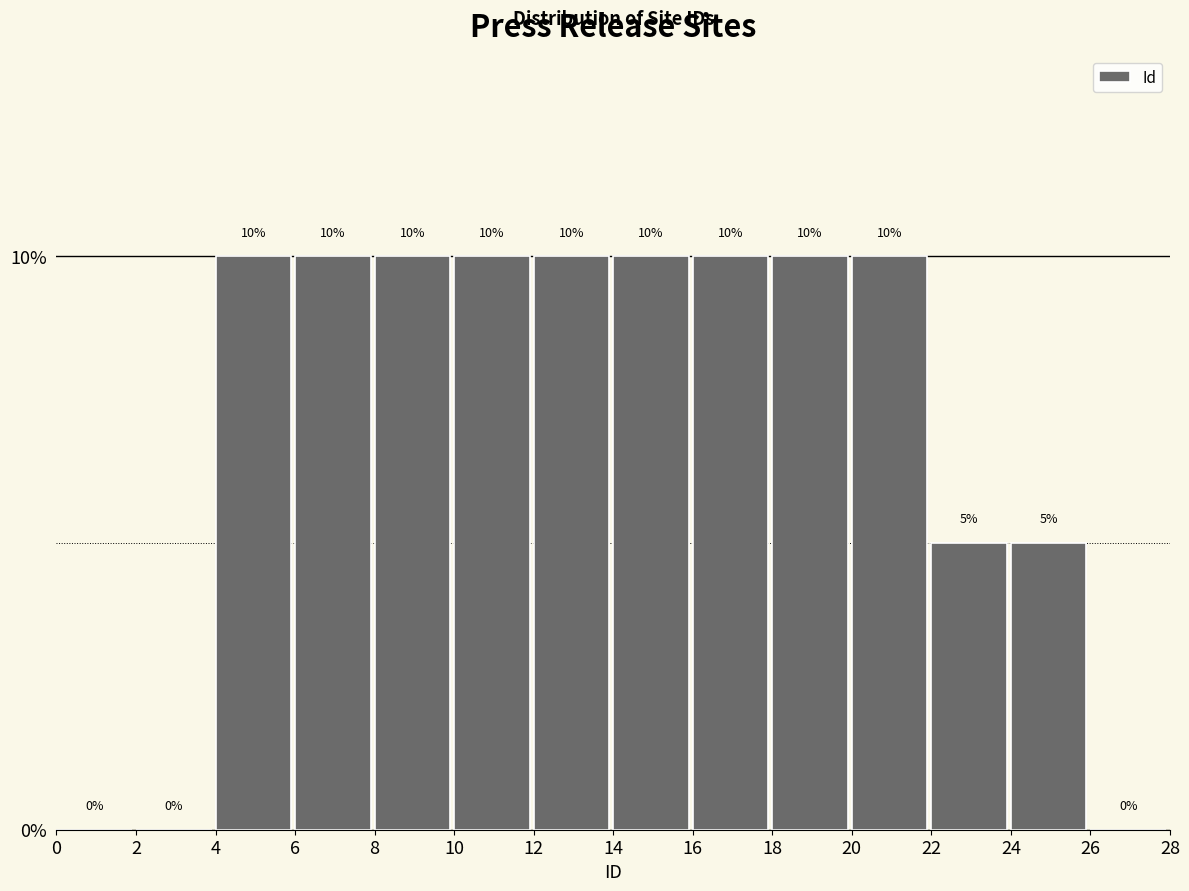

Reading left to right, list every bar in this chart as the range it spans on the x-axis followed by its height.

0 to 2: 0
2 to 4: 0
4 to 6: 10
6 to 8: 10
8 to 10: 10
10 to 12: 10
12 to 14: 10
14 to 16: 10
16 to 18: 10
18 to 20: 10
20 to 22: 10
22 to 24: 5
24 to 26: 5
26 to 28: 0